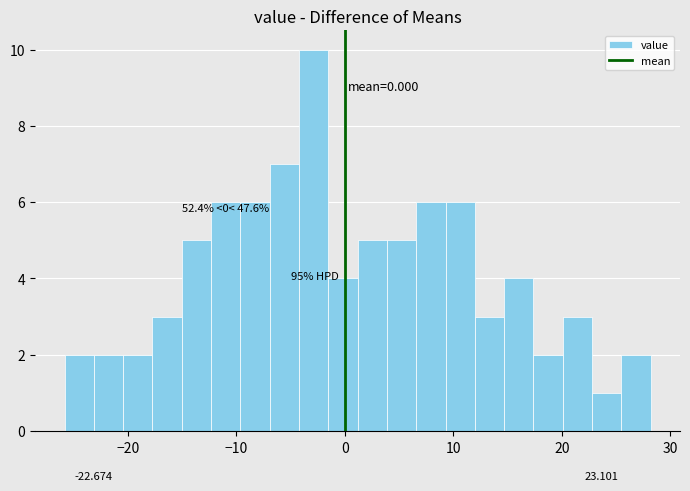

Read against the x-axis, roughly where is the centre of the tallest bar?

-3